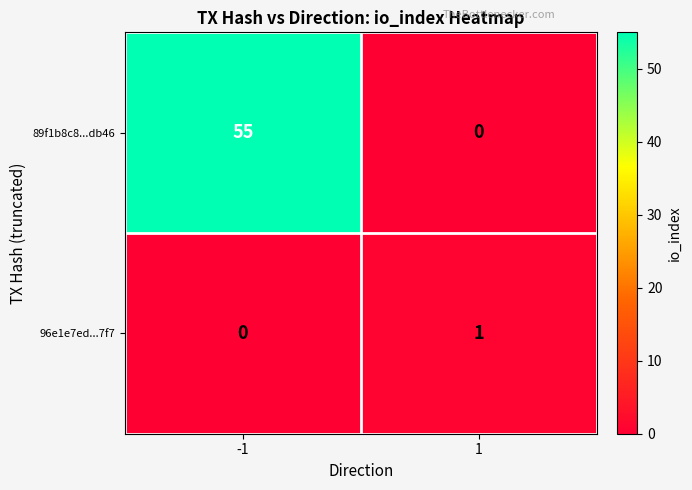

What is the sum of the 89f1b8c8...db46 values at -1 and 1?

55